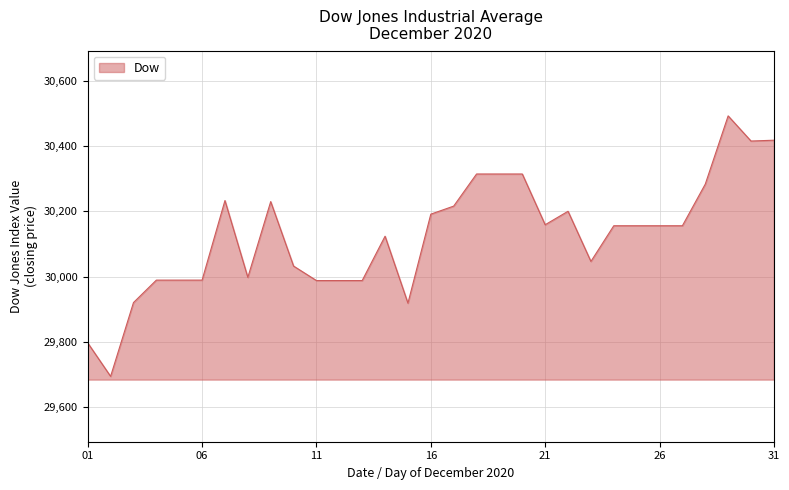

What is the sum of all values?

933870.9